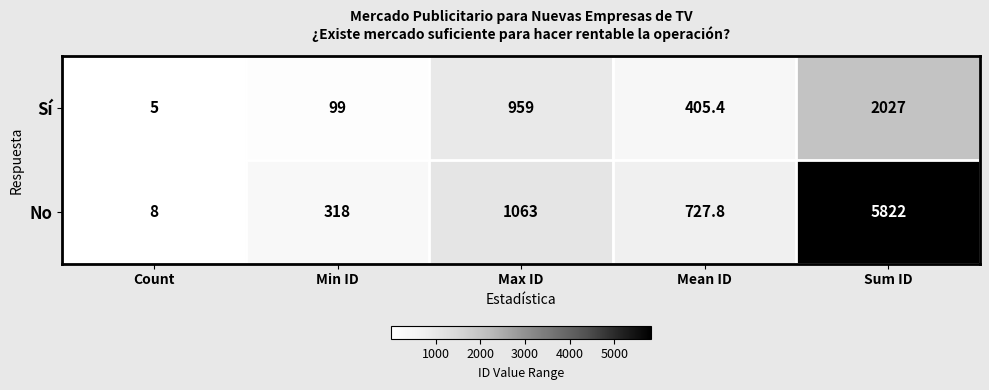

The value of Sí at Mean ID is 405.4. True or false?

True